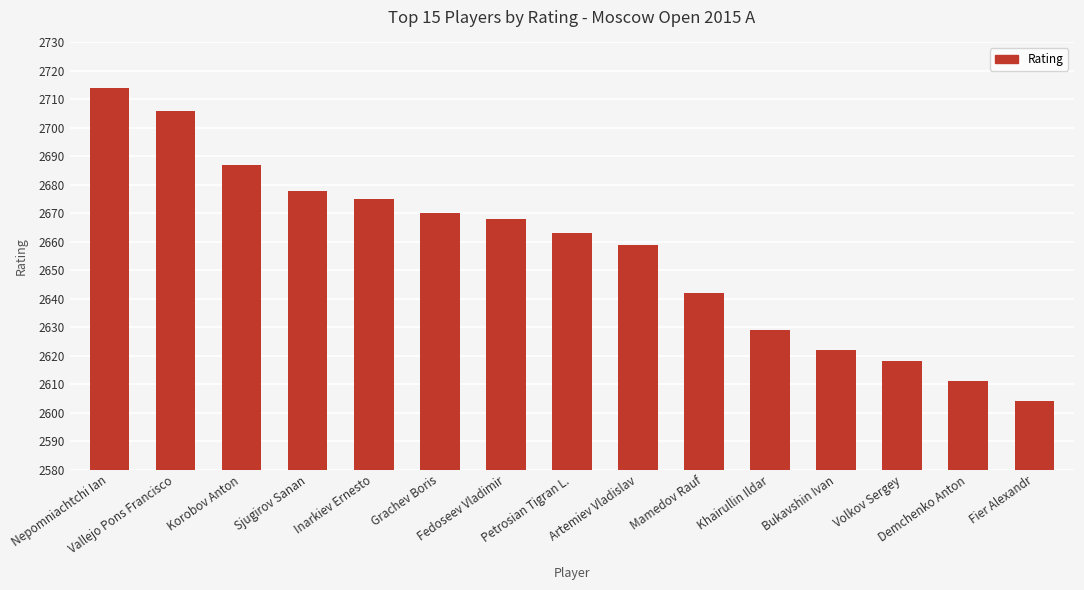

What is the ratio of the value at Sjugirov Sanan to the value at Fier Alexandr?

1.0